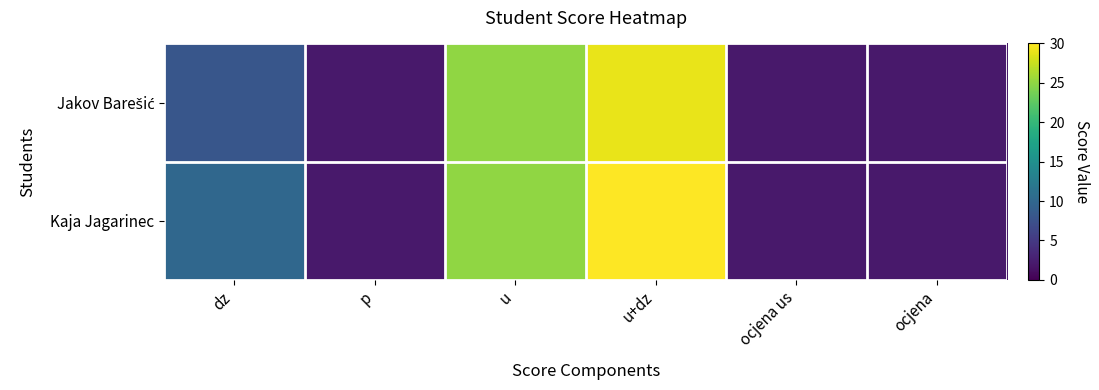

Which category has the highest value across all series?

u+dz